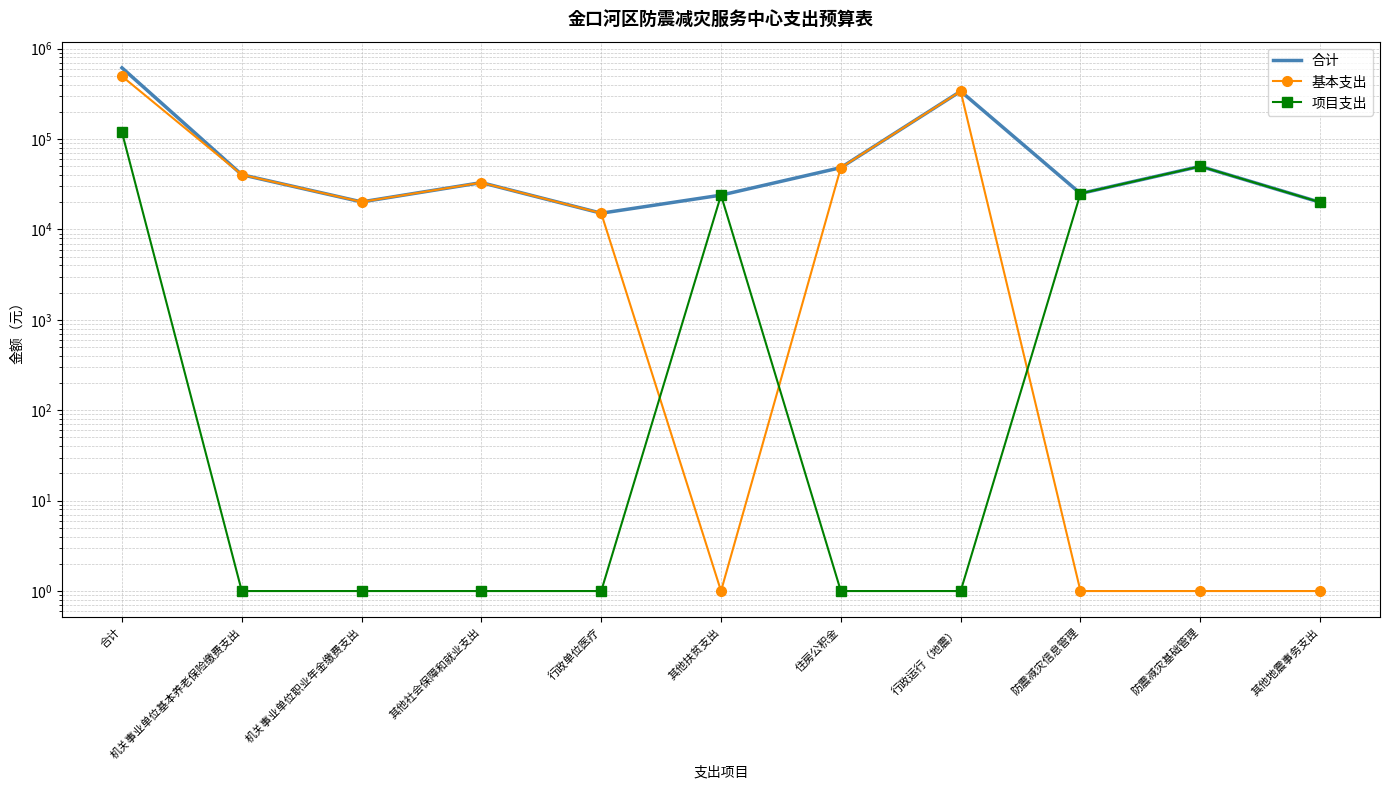

At which category does 项目支出 reach its first local peak?

其他扶贫支出